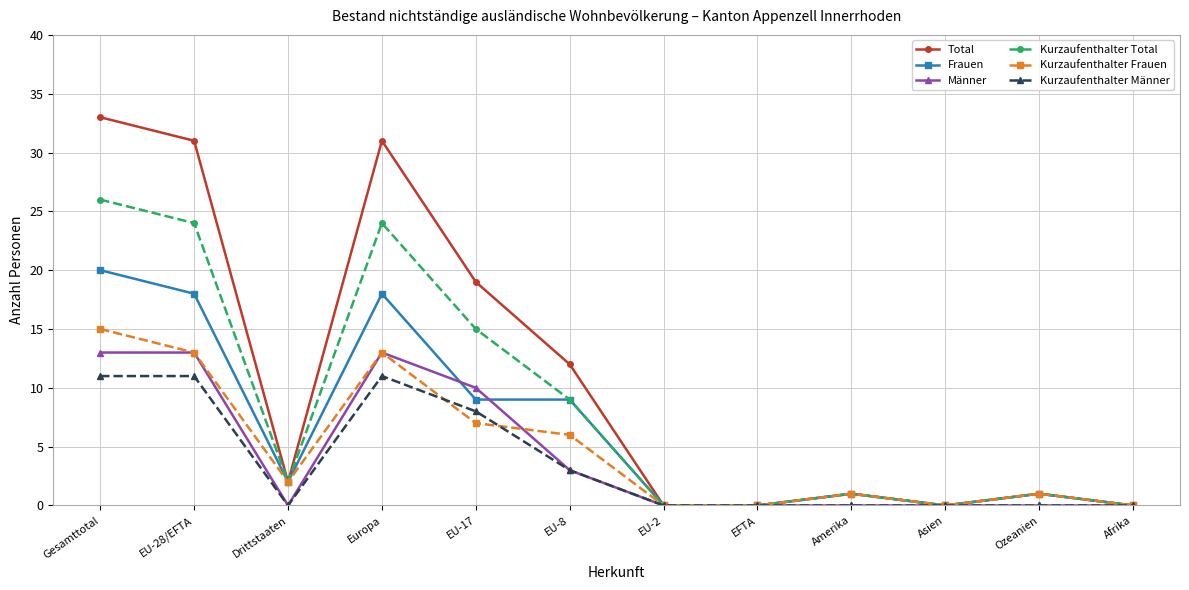

What is the value of the Kurzaufenthalter Total point at the 4th from the left?

24